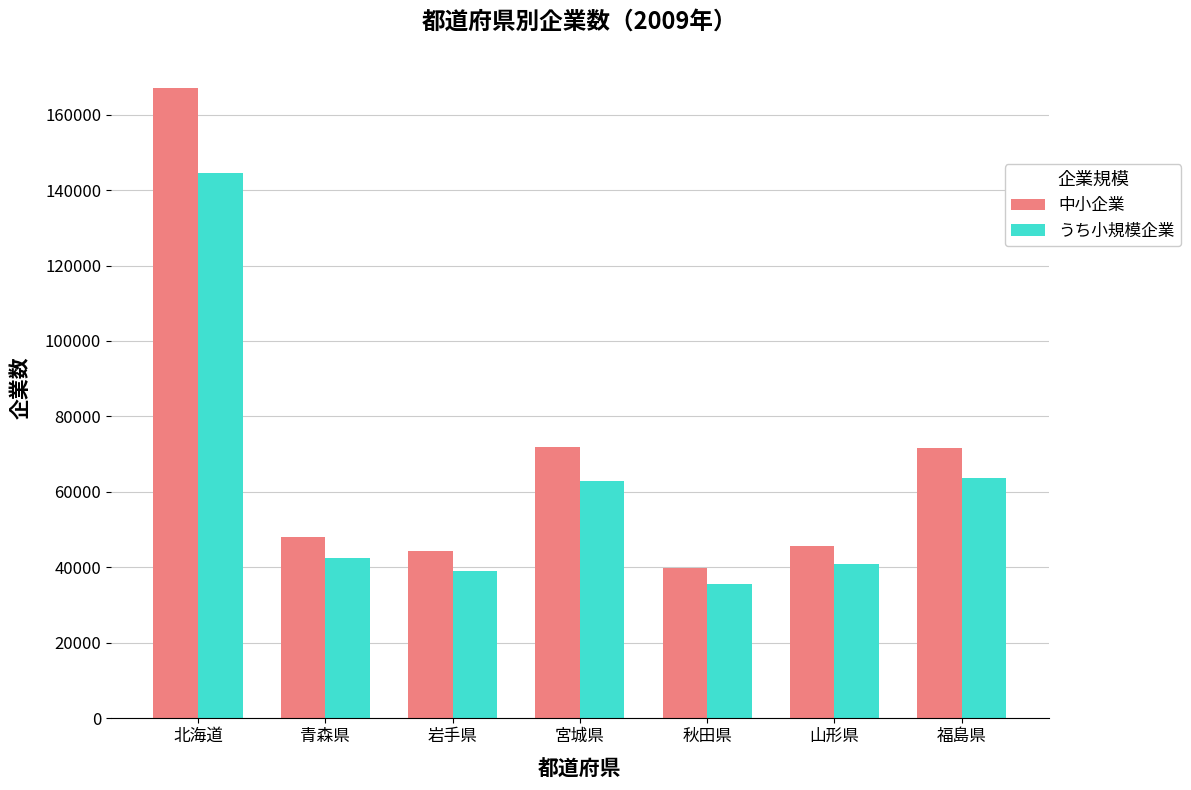

The うち小規模企業 series shows 190084 at 北海道. True or false?

False